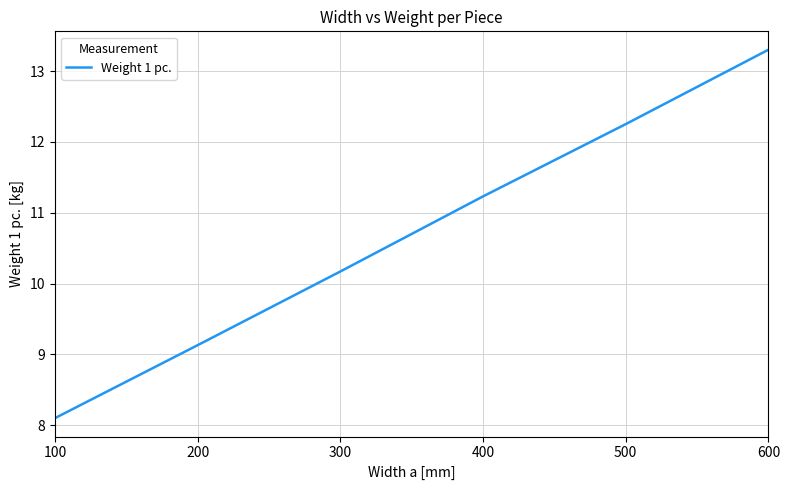

What is the sum of all values?

64.2